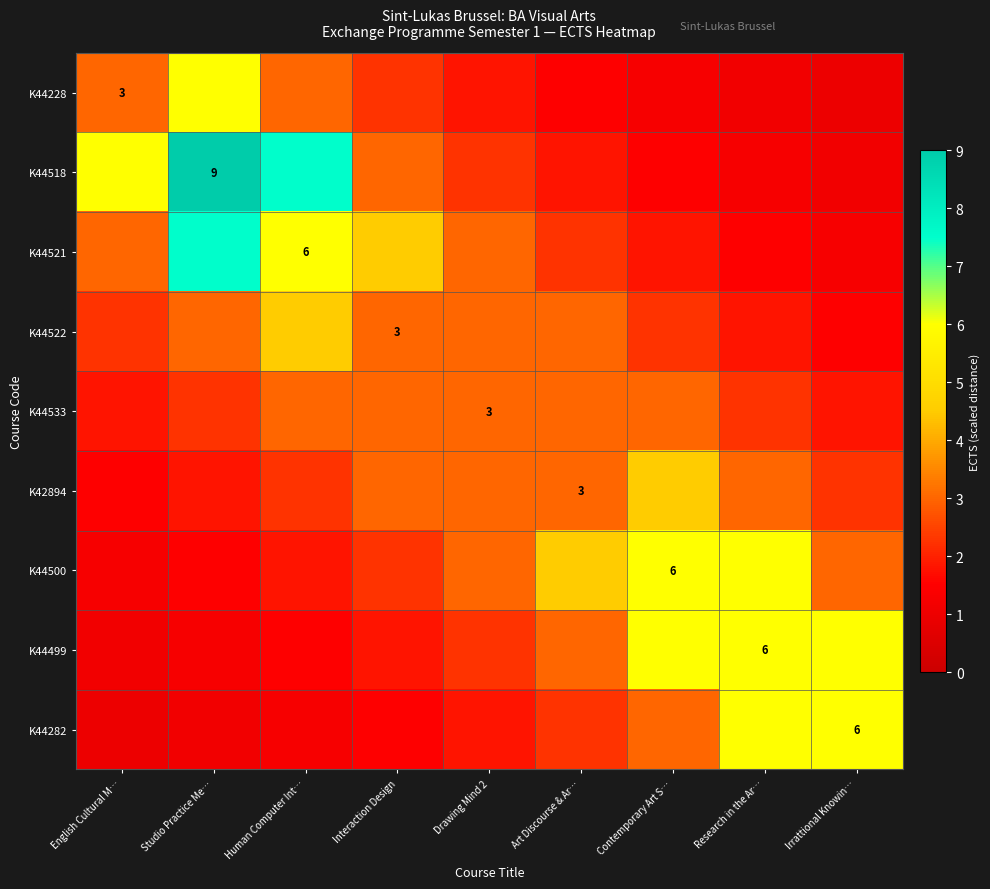

At Drawing Mind 2, list the series in order from smallest to largest.

K44228, K44282, K44518, K44499, K44521, K44522, K44533, K42894, K44500